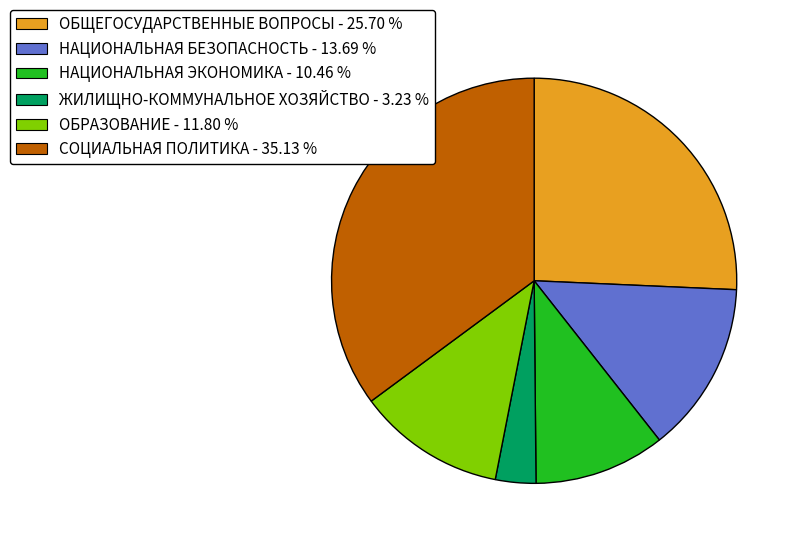

Is the sum of НАЦИОНАЛЬНАЯ ЭКОНОМИКА - 10.46 % and ОБЩЕГОСУДАРСТВЕННЫЕ ВОПРОСЫ - 25.70 % greater than half?

No